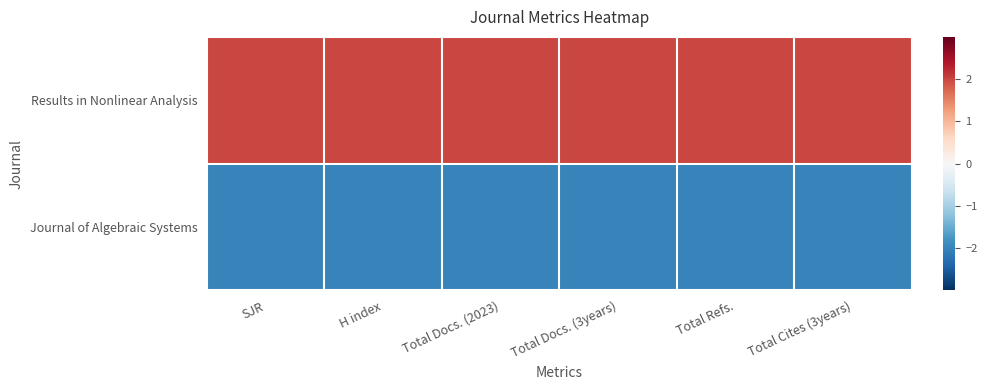

What is the difference between the highest and lowest values at SJR?

4